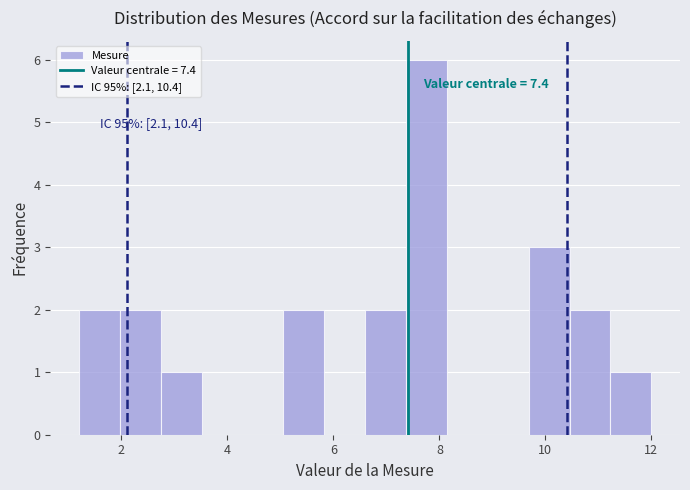

Read against the x-axis, roughly where is the centre of the tallest bar?

7.8